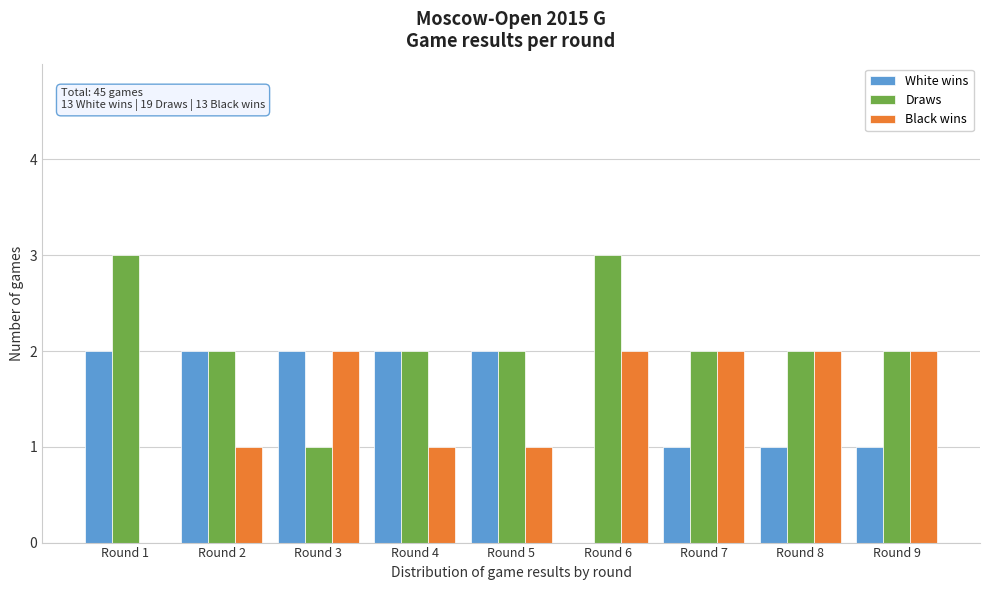

Reading left to right, list all the values displayed in this chart.

White wins: Round 1=2	Round 2=2	Round 3=2	Round 4=2	Round 5=2	Round 6=0	Round 7=1	Round 8=1	Round 9=1
Draws: Round 1=3	Round 2=2	Round 3=1	Round 4=2	Round 5=2	Round 6=3	Round 7=2	Round 8=2	Round 9=2
Black wins: Round 1=0	Round 2=1	Round 3=2	Round 4=1	Round 5=1	Round 6=2	Round 7=2	Round 8=2	Round 9=2